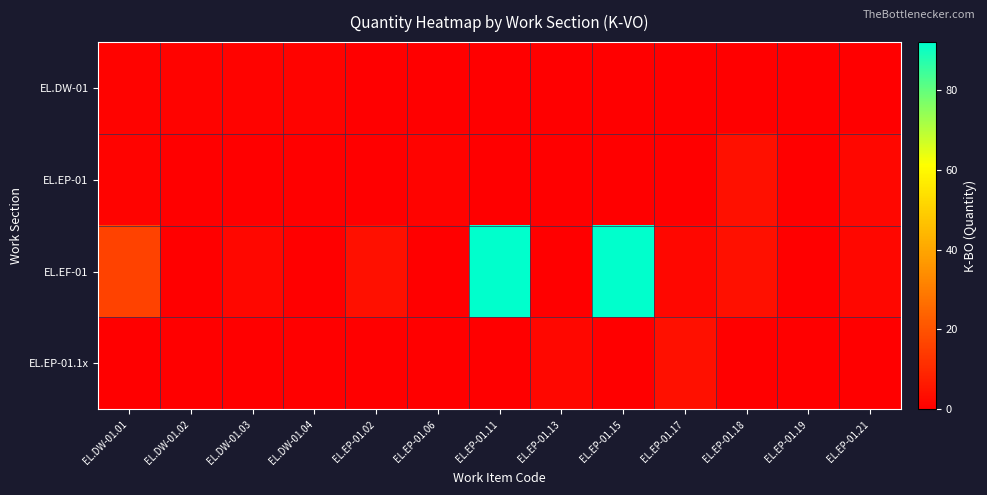

Which series has the largest range (max minus min)?

EL.EF-01